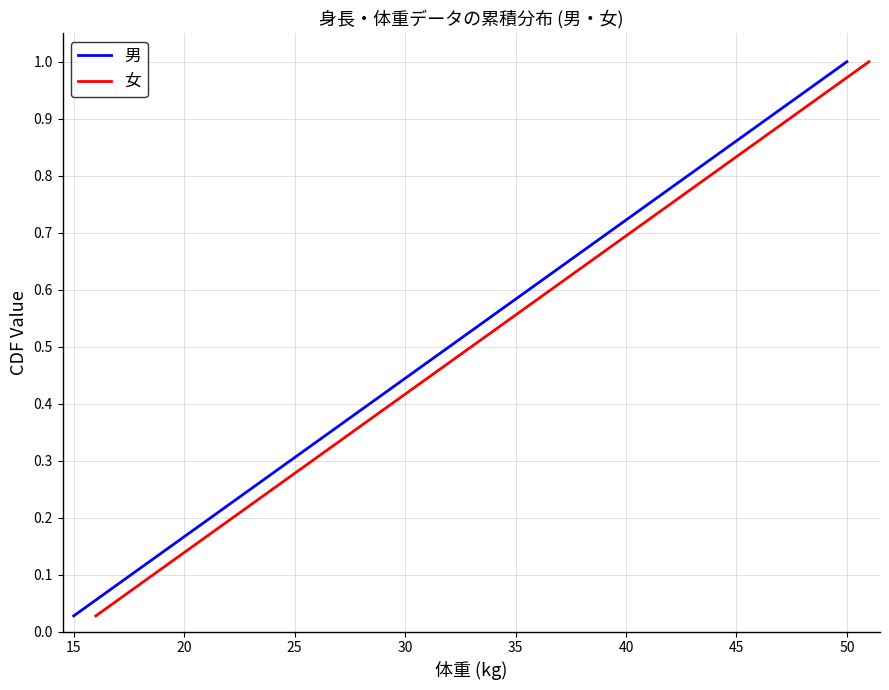

At which label is 男 closest to 0?

15